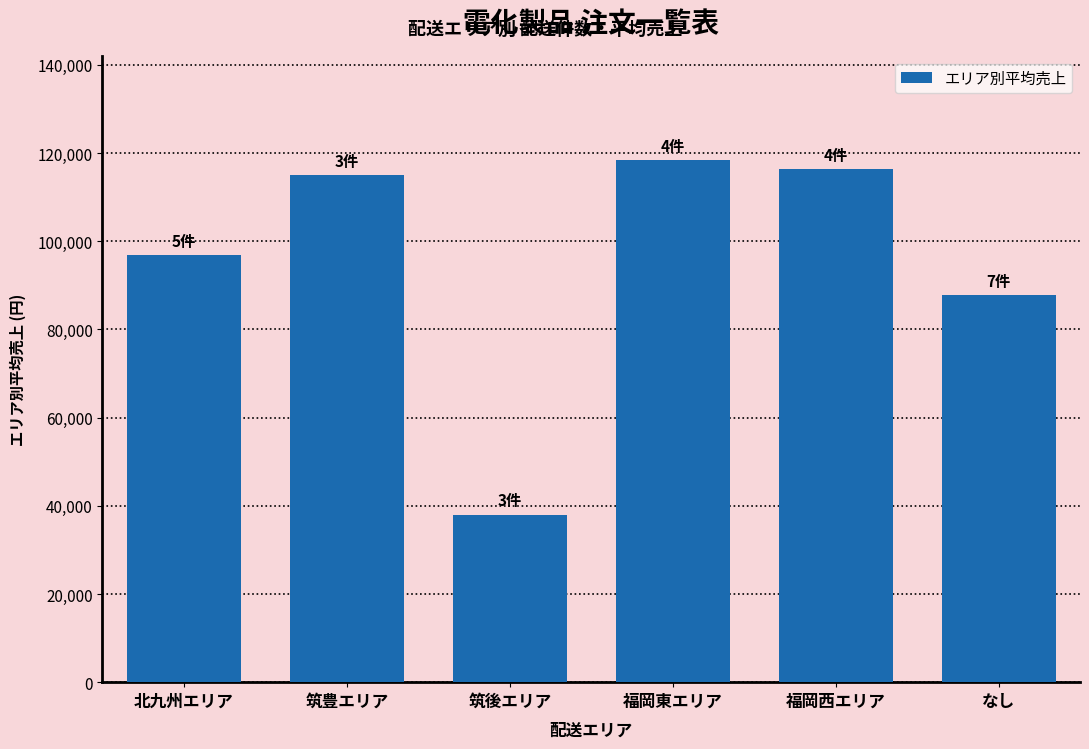

What position from the right is 北九州エリア?

6